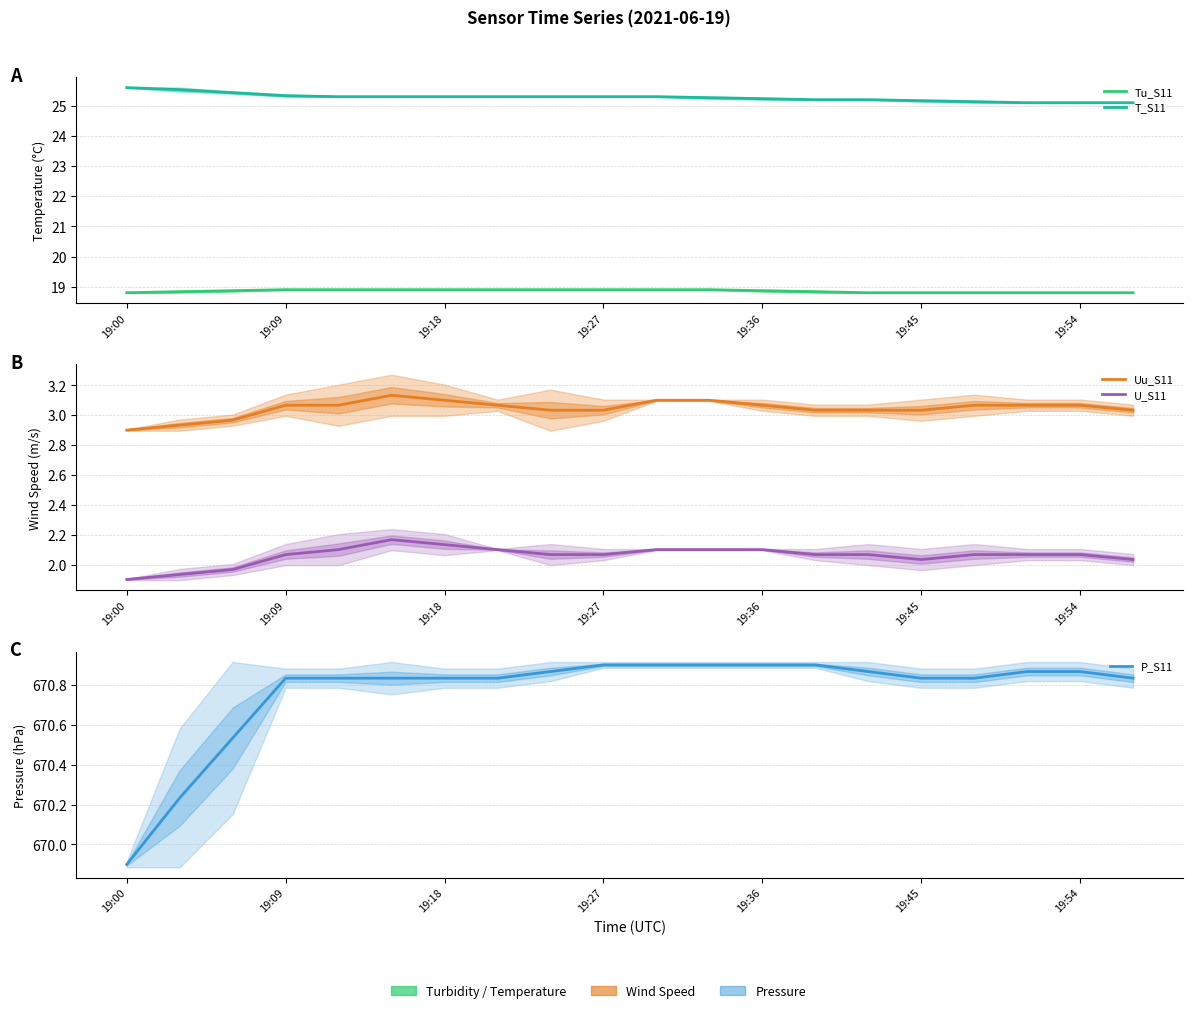

The P_S11 series shows 669.9 at 19:00. True or false?

True